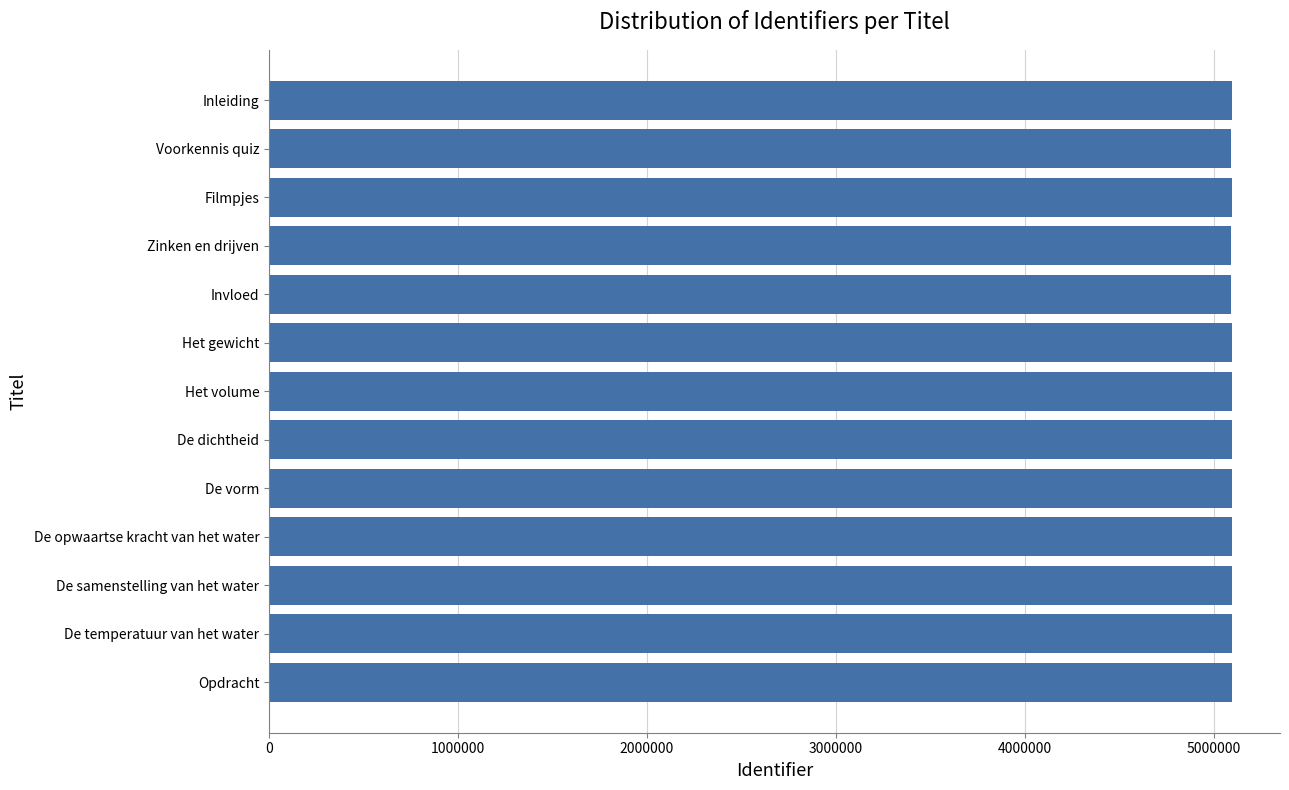

Approximately how many times larger is the value at Filmpjes compared to Invloed?

1.0